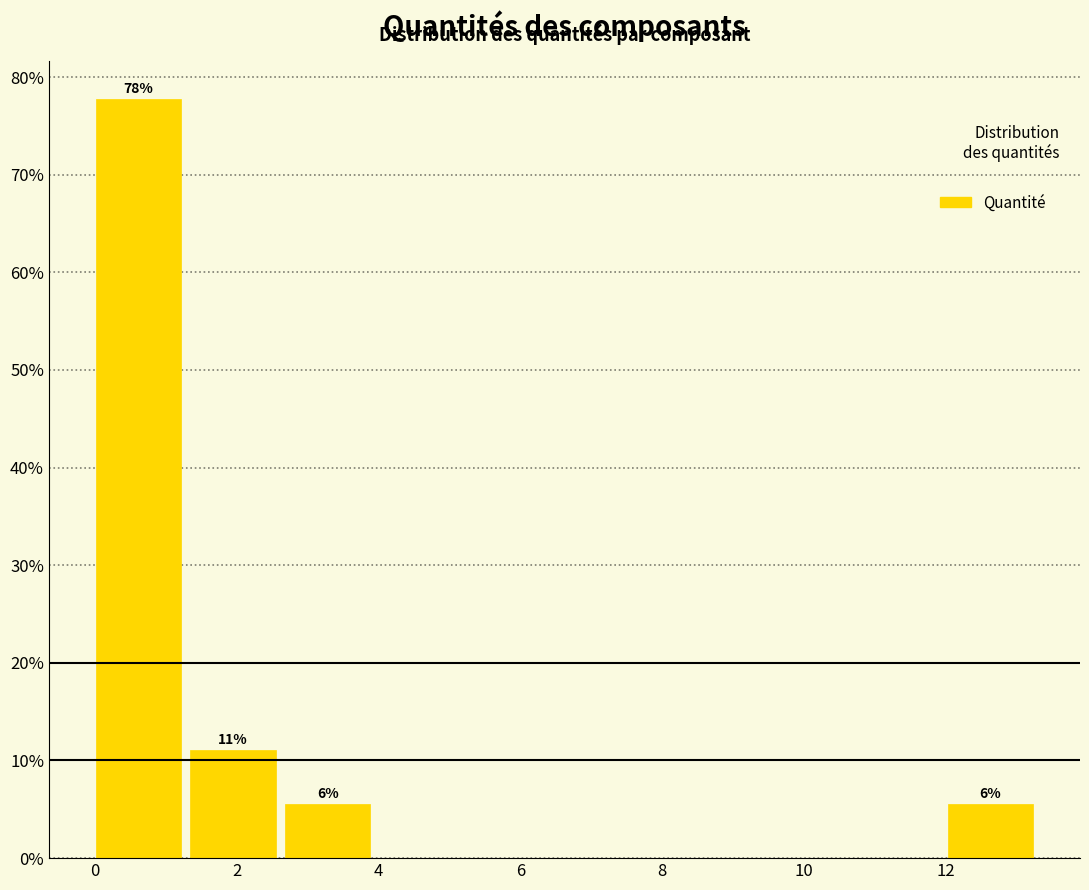

Over which range of the x-axis is the bar tallest?

0.0 to 1.4